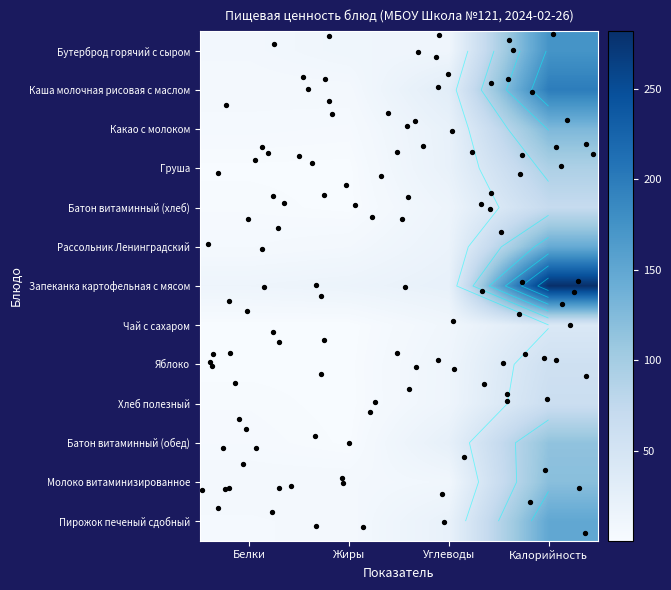

Between Белки and Калорийность, which series saw the biggest shift?

Запеканка картофельная с мясом